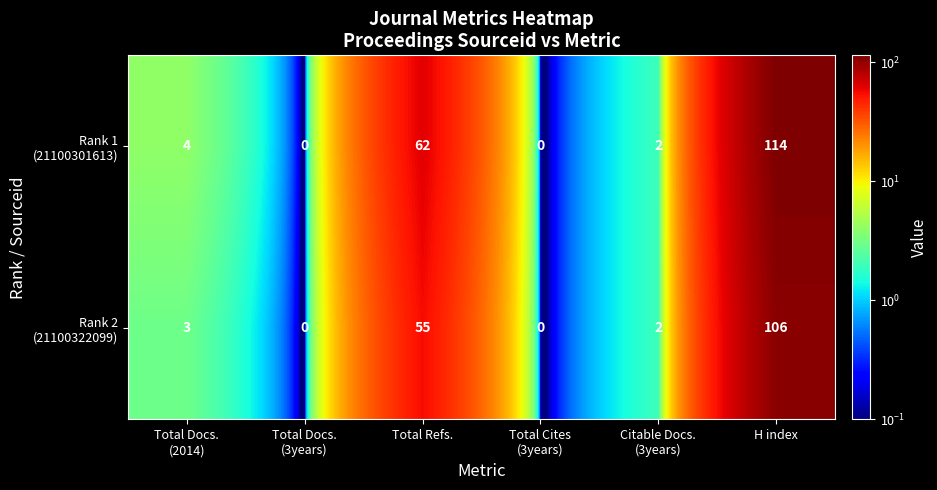

Which label corresponds to the largest value in the chart?

H index